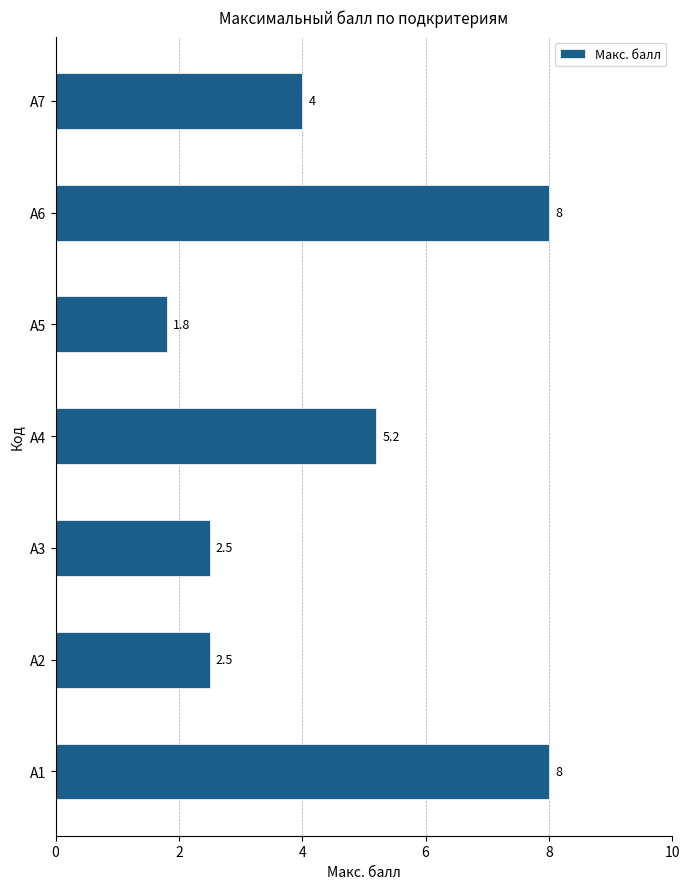

Read the value at А2.

2.5